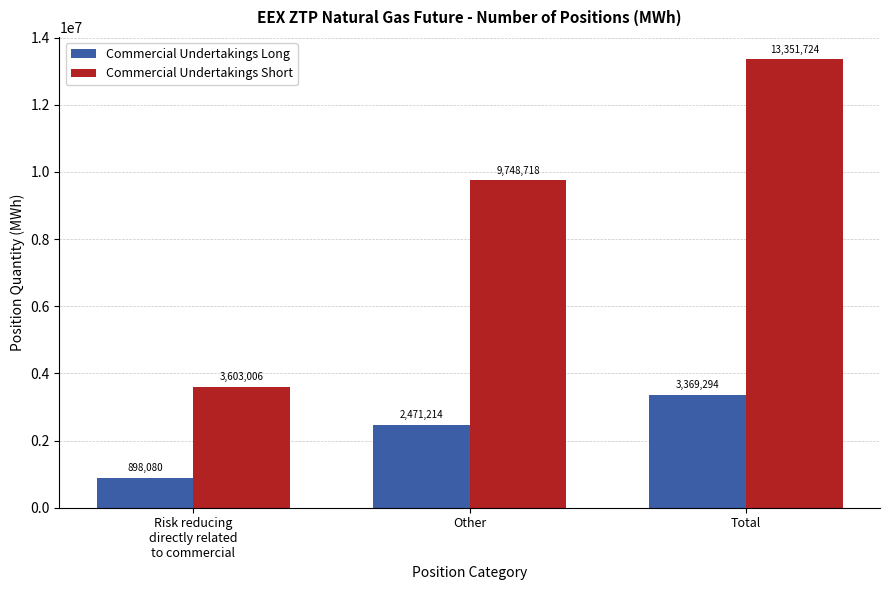

What is the spread (max minus min) of values at Risk reducing
directly related
to commercial?

2704926